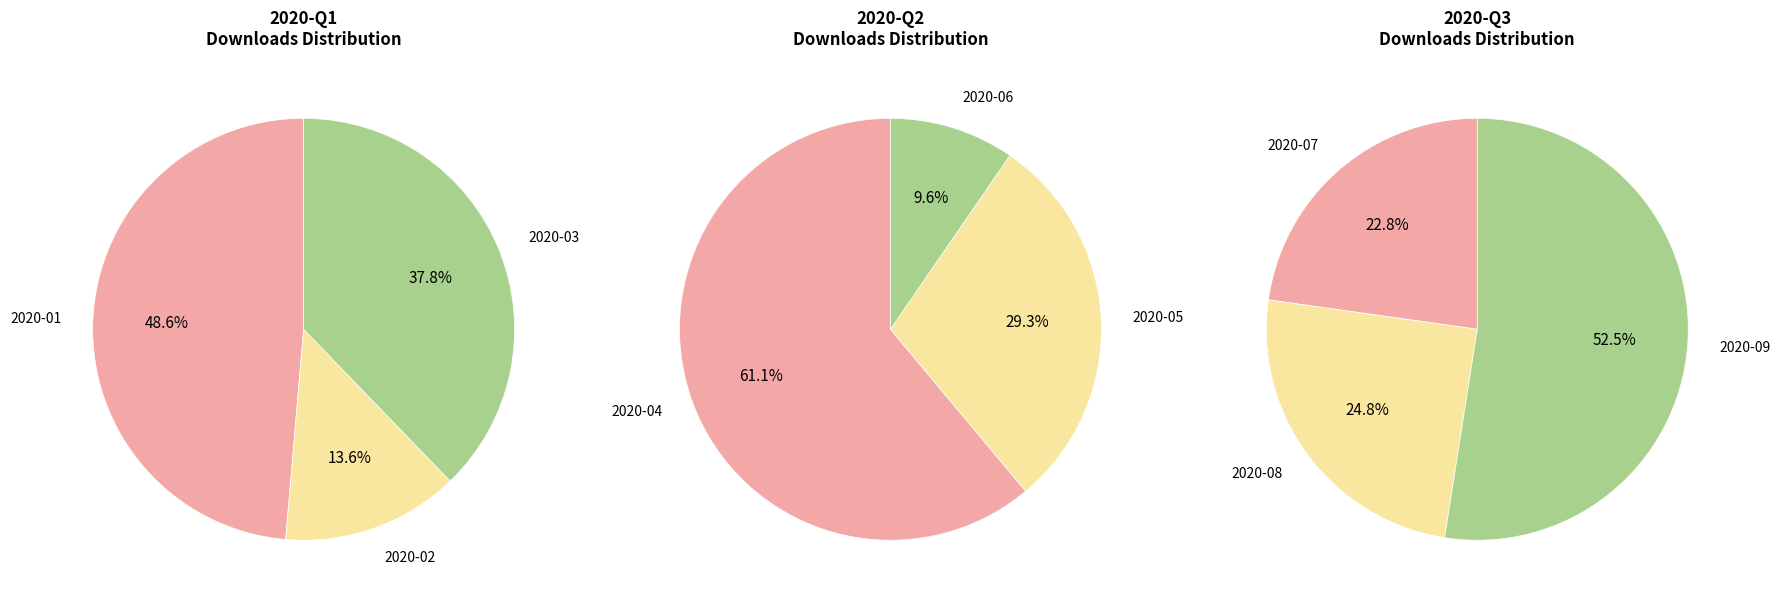

Does 2020-03 represent more than half of the total?

No